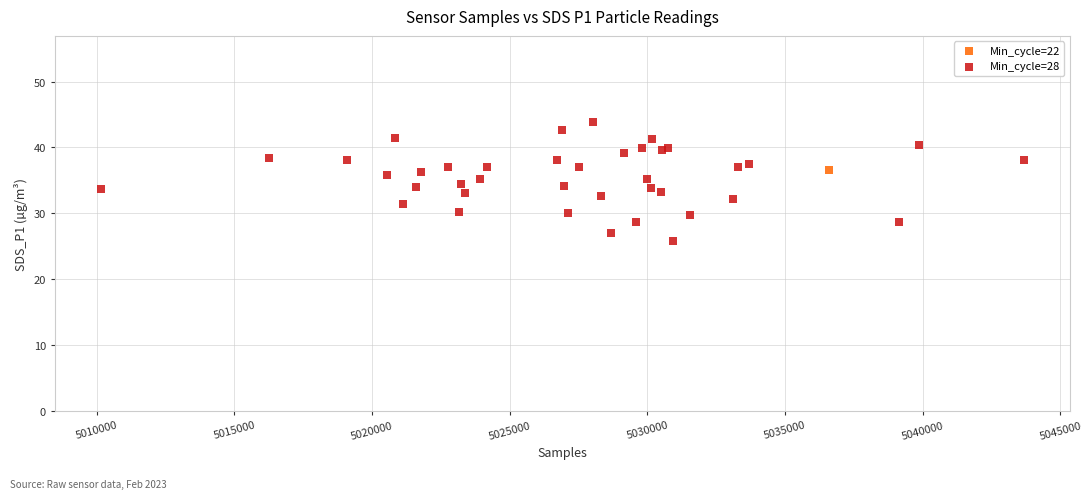

What are all the series names shown in the legend?

Min_cycle=22, Min_cycle=28